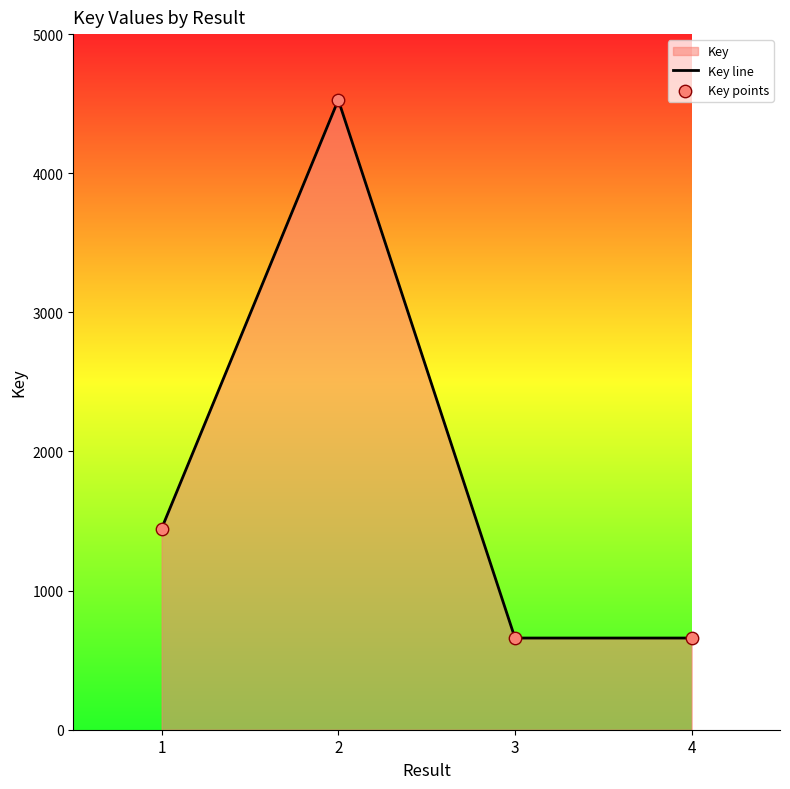

Which series reaches the minimum Y coordinate?

Key line